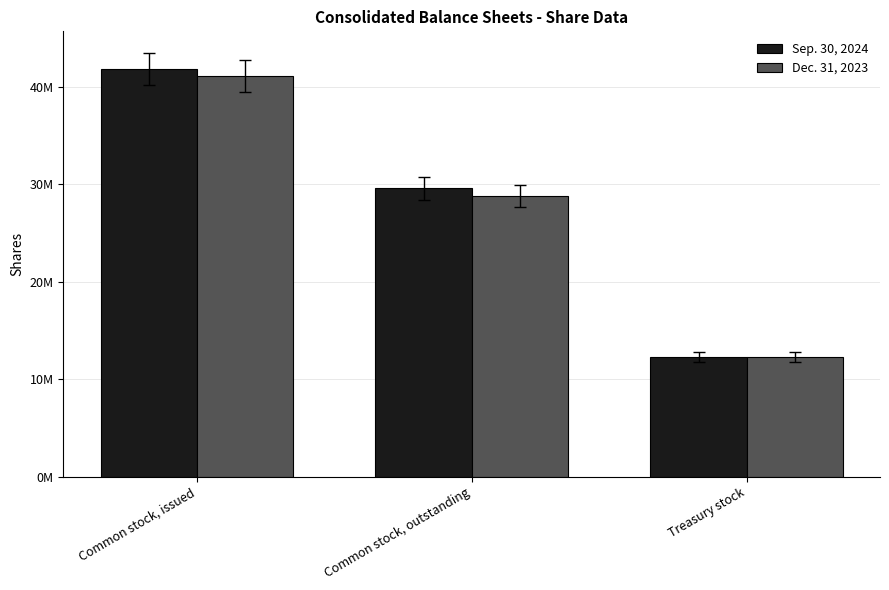

What are all the series names shown in the legend?

Sep. 30, 2024, Dec. 31, 2023